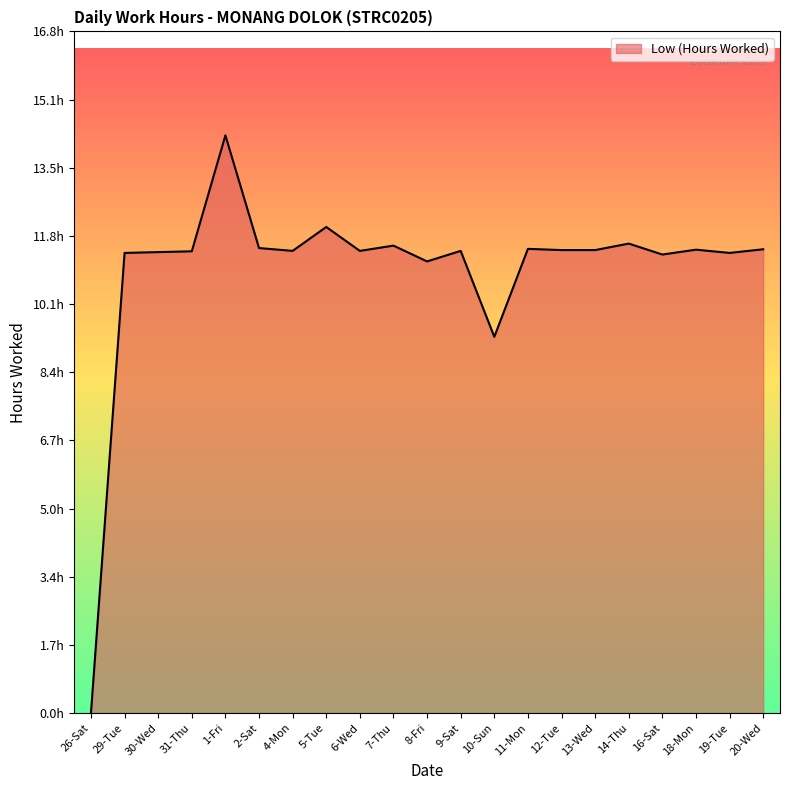

Does the chart display data point markers on the line(s)?

No